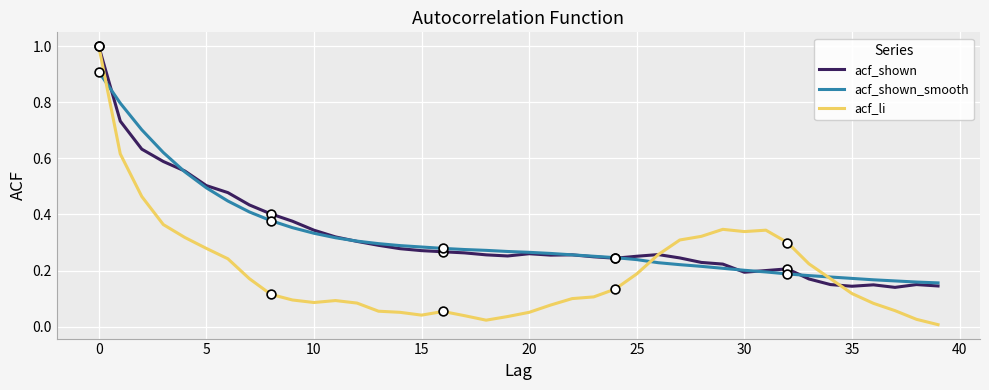

What are all the series names shown in the legend?

acf_shown, acf_shown_smooth, acf_li